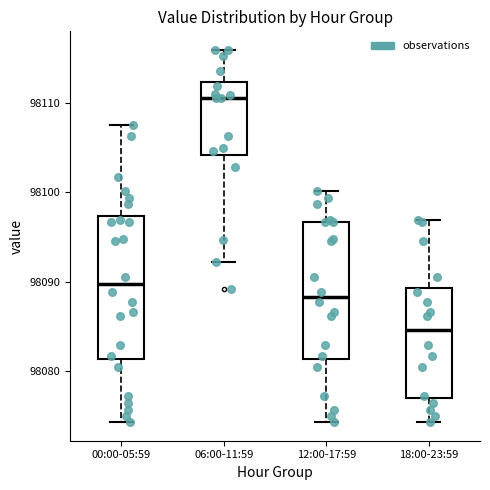

Which box has the lowest median line?

18:00-23:59